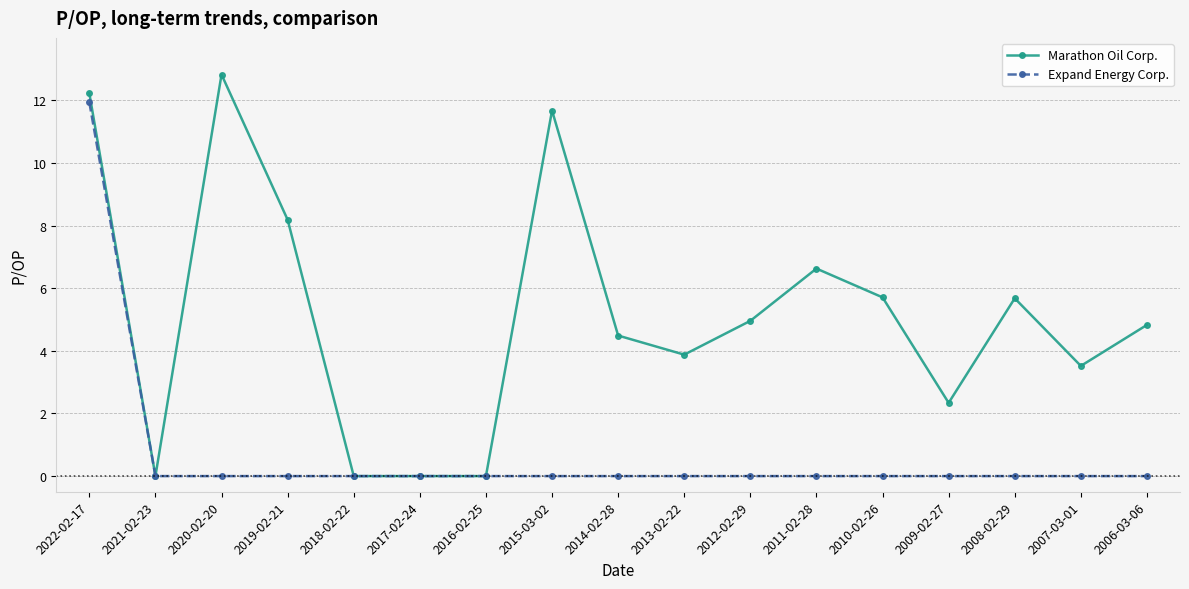

What is the difference between the Marathon Oil Corp. values at 2009-02-27 and 2020-02-20?

10.5